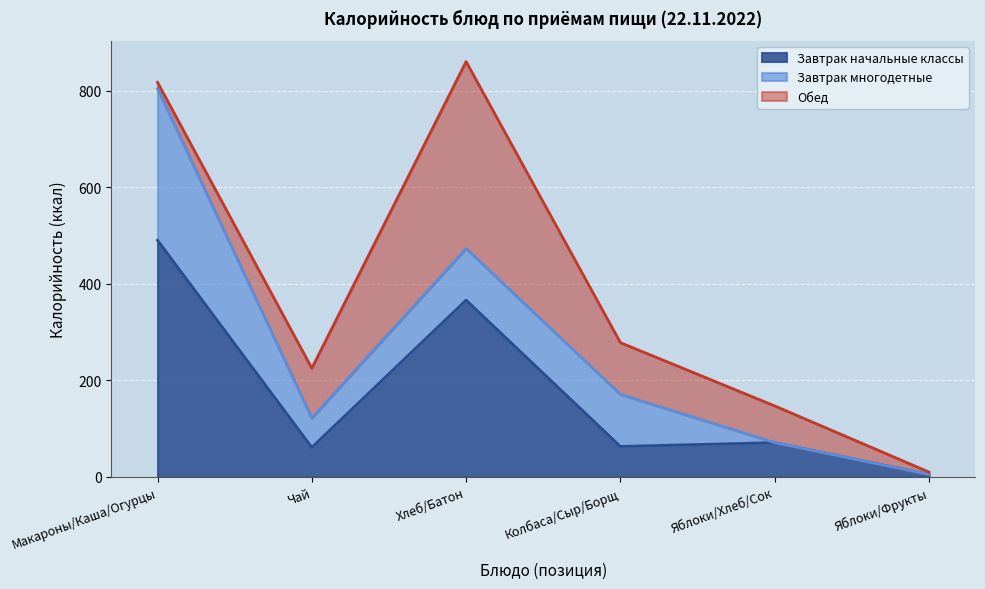

Which series ends up on top after the final intersection of Обед and Завтрак многодетные?

Обед